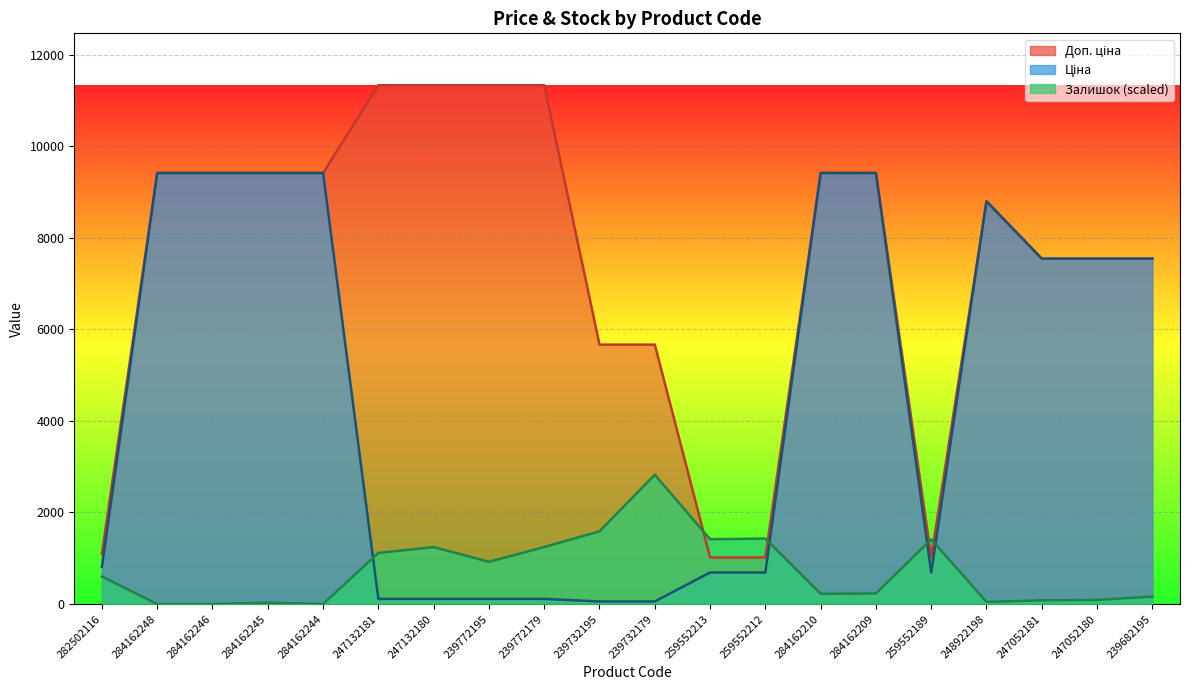

What is the sum of all Доп. ціна values?

148761.6